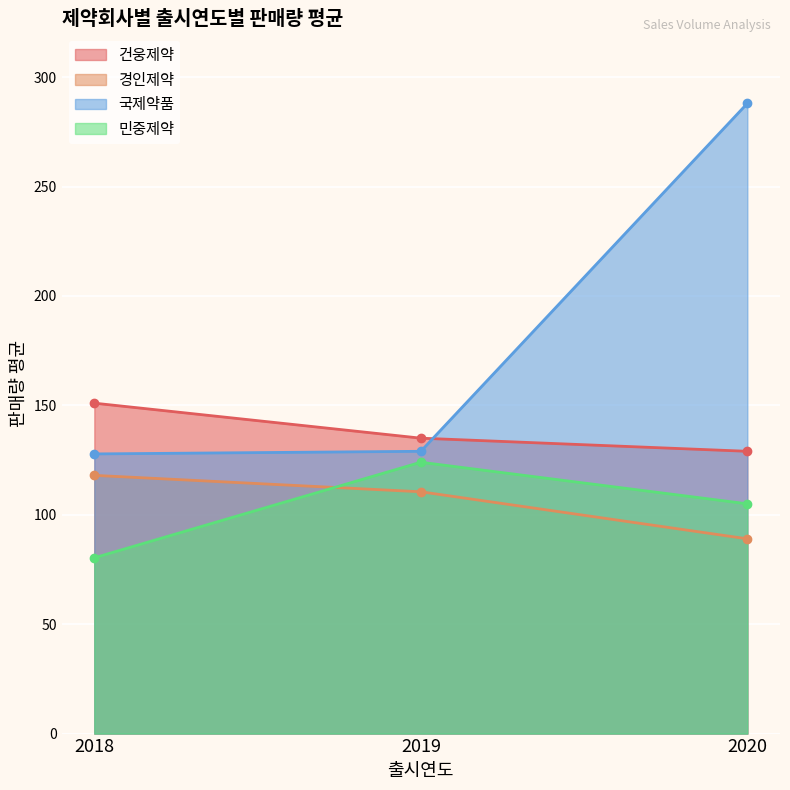

Reading right to left, list all the values displayed in this chart.

건웅제약: 2020=129.0	2019=135.0	2018=151.0
경인제약: 2020=89.0	2019=110.5	2018=118.0
국제약품: 2020=288.0	2019=129.0	2018=127.8
민중제약: 2020=105.0	2019=124.0	2018=80.3